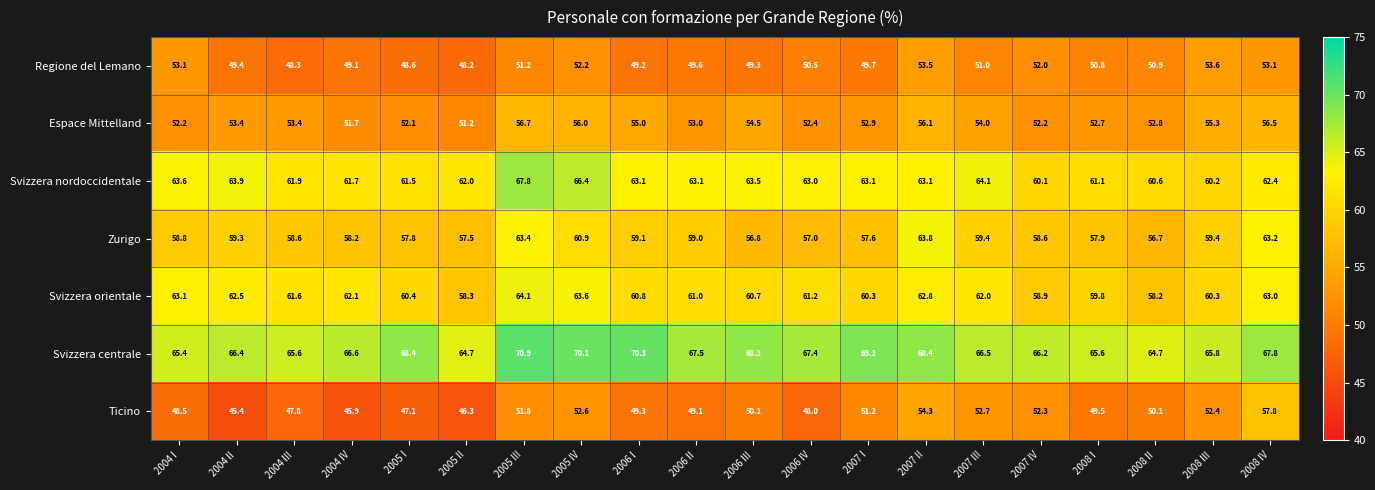

At which label is Svizzera centrale closest to 67?

2004 IV